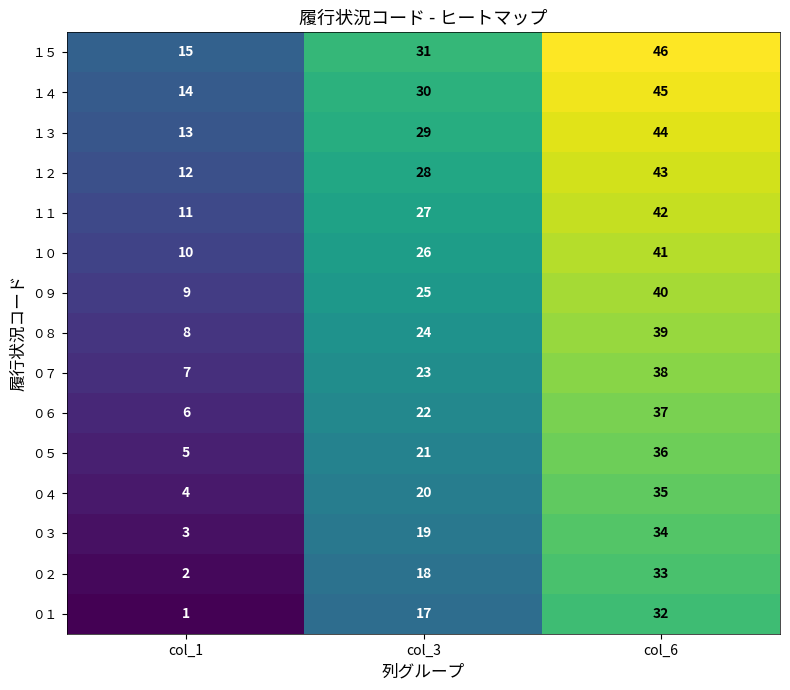

At which category is the sum across all series the highest?

col_6